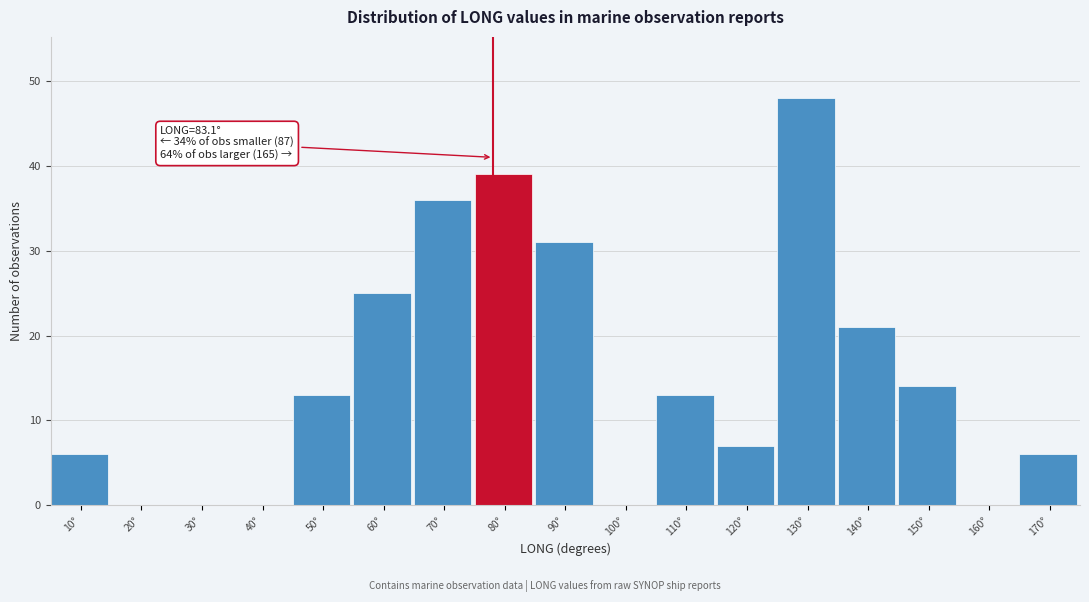

Reading left to right, extract all data points from this chart.

10°=6	20°=0	30°=0	40°=0	50°=13	60°=25	70°=36	80°=39	90°=31	100°=0	110°=13	120°=7	130°=48	140°=21	150°=14	160°=0	170°=6